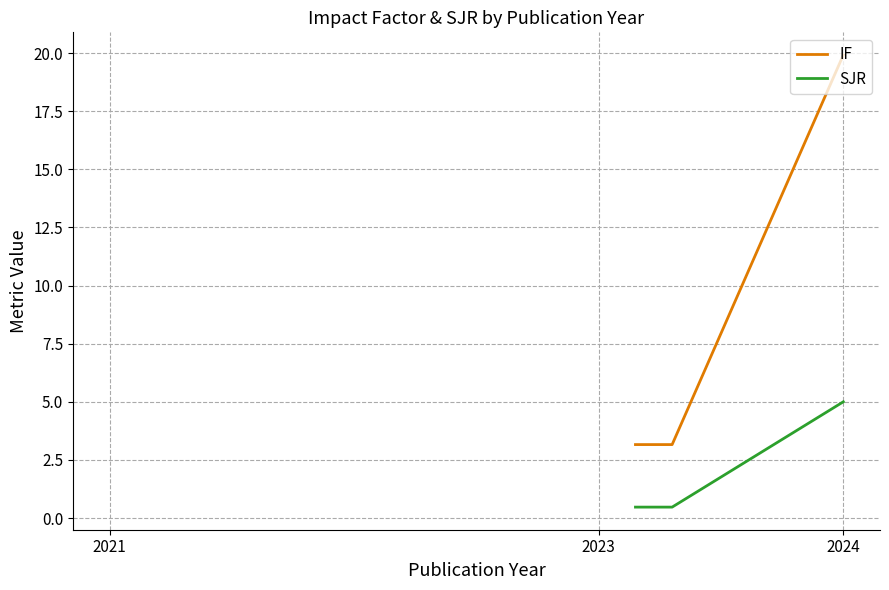

How many distinct data groups are displayed?

2